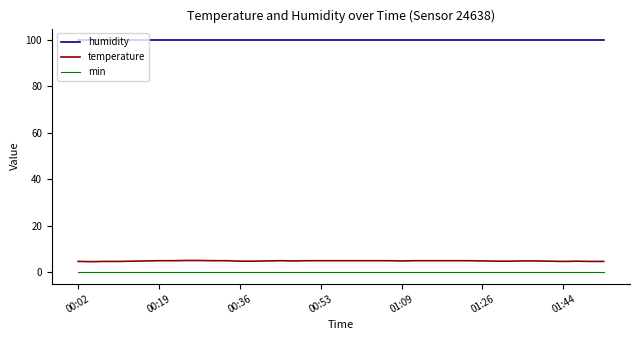

List the series in order of their peak value, highest first.

humidity, temperature, min